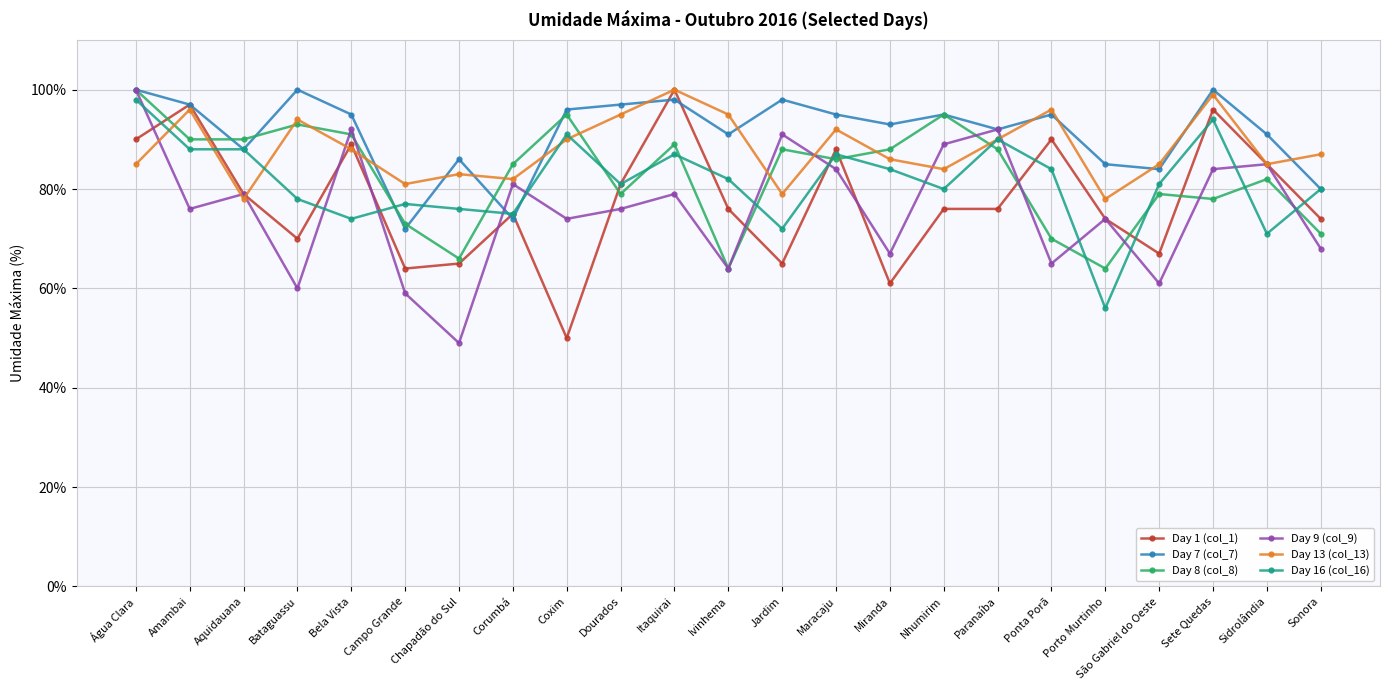

At Bataguassu, list the series in order from smallest to largest.

Day 9 (col_9), Day 1 (col_1), Day 16 (col_16), Day 8 (col_8), Day 13 (col_13), Day 7 (col_7)